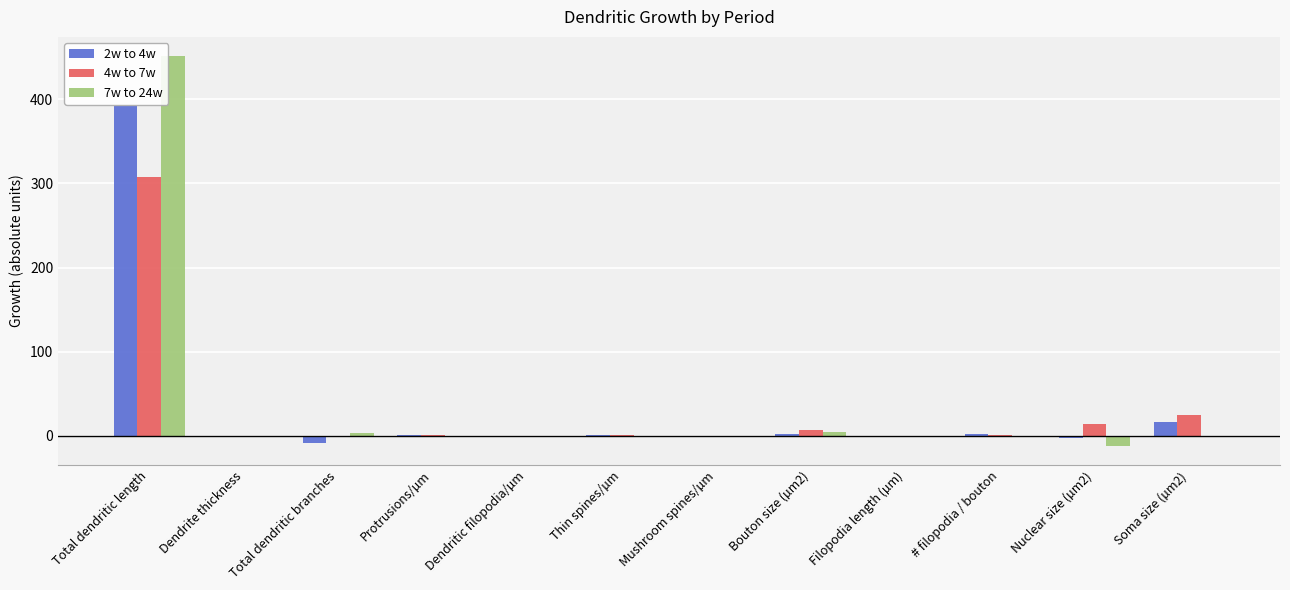

What is the sum of all 7w to 24w values?

446.9